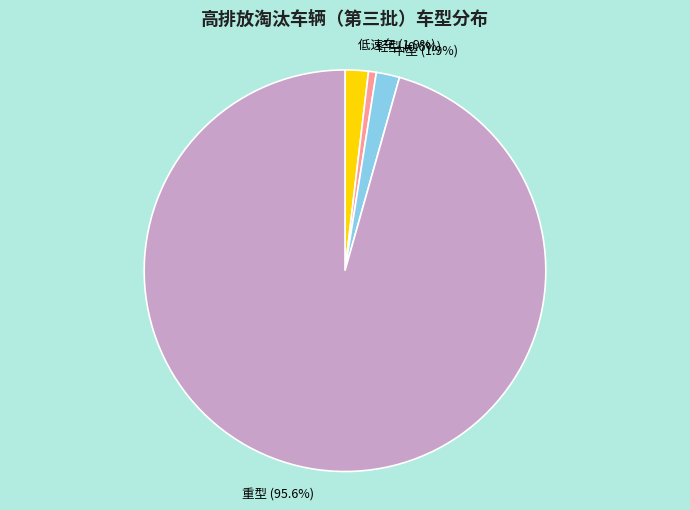

To the nearest percent, what is the difference between the 中型 and 重型 slice percentages?

94%